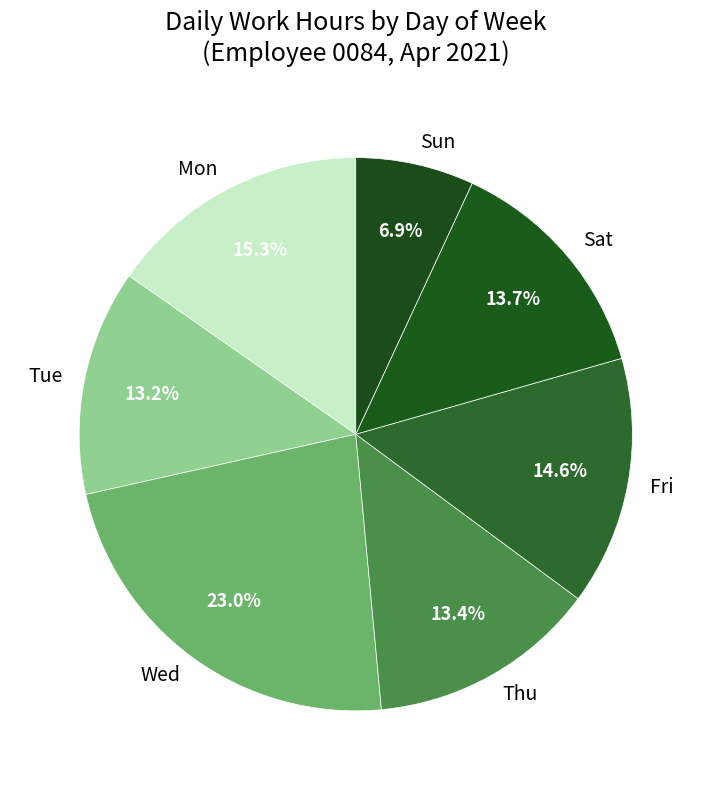

Which slice is the largest?

Wed